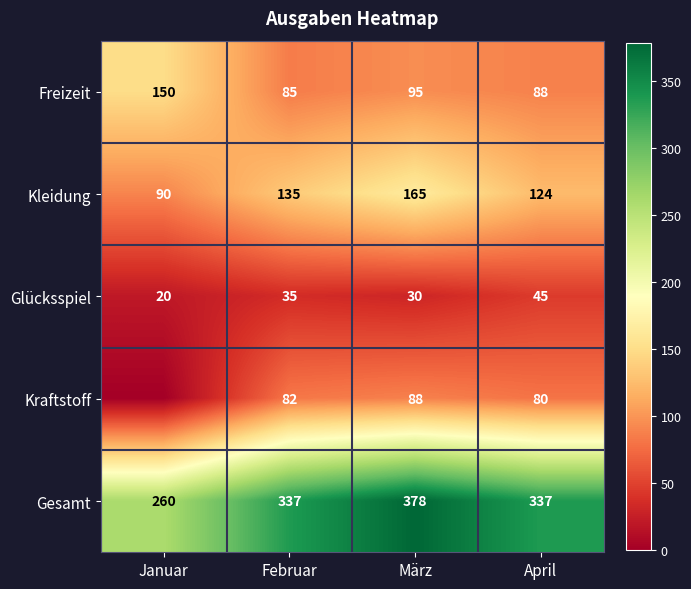

Read the Kleidung value at Januar, to the nearest 10.

90